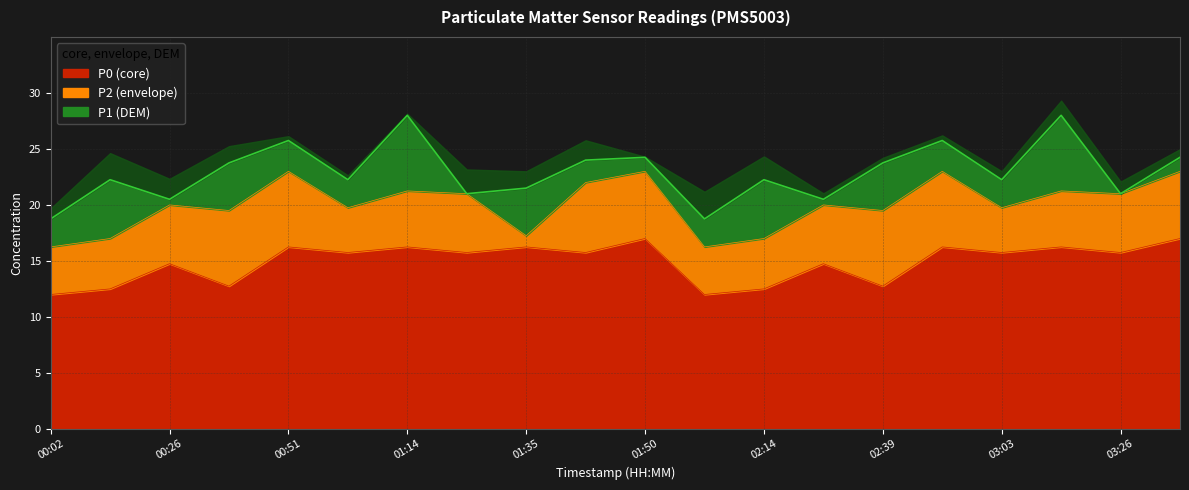

What is the total value across all series at 02:51?

65.0